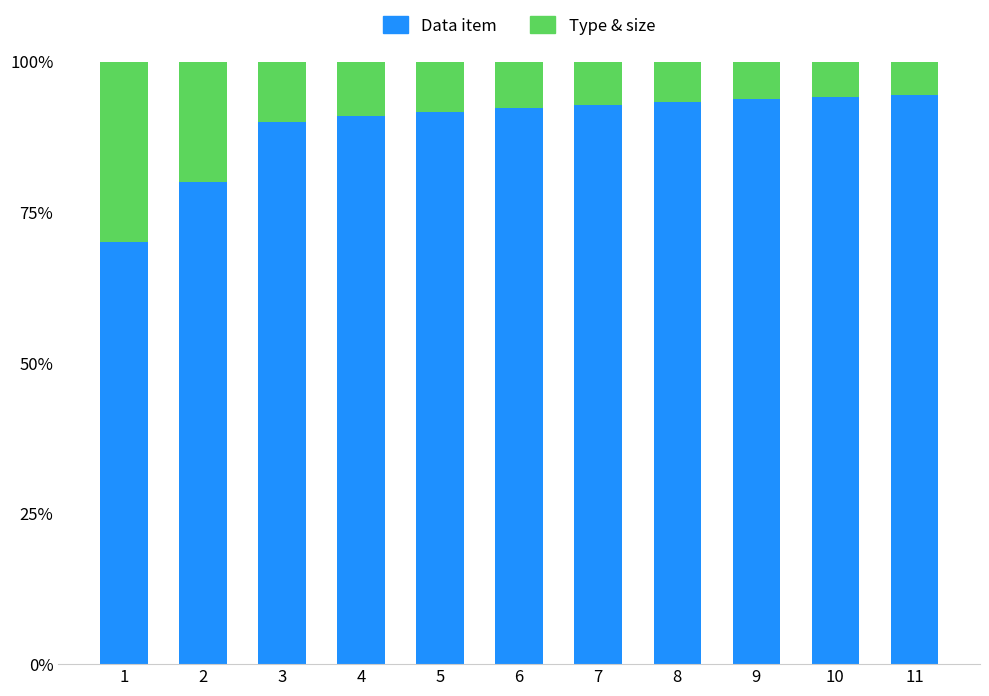

What is the difference between the maximum and minimum values in the Data item series?

24.4